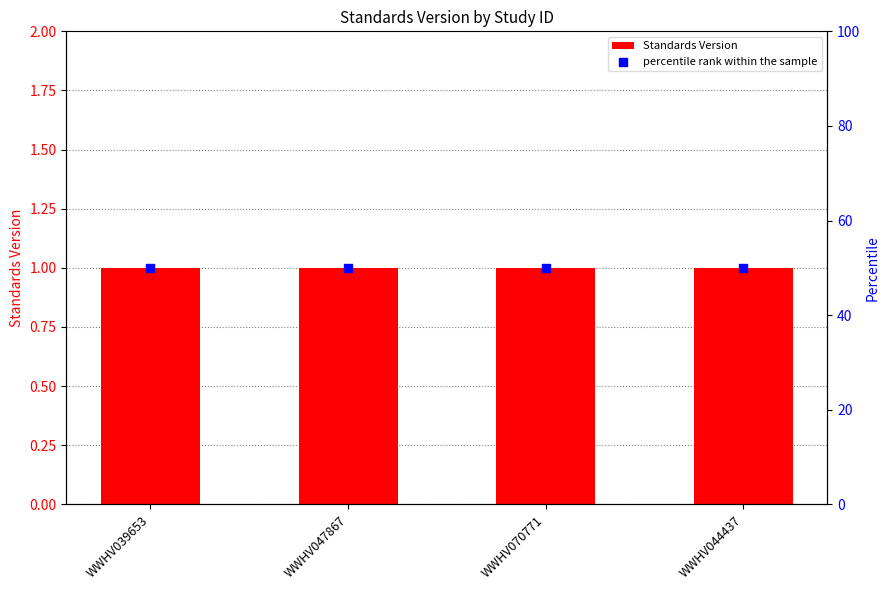

At how many categories does at least one series exceed 37?

4